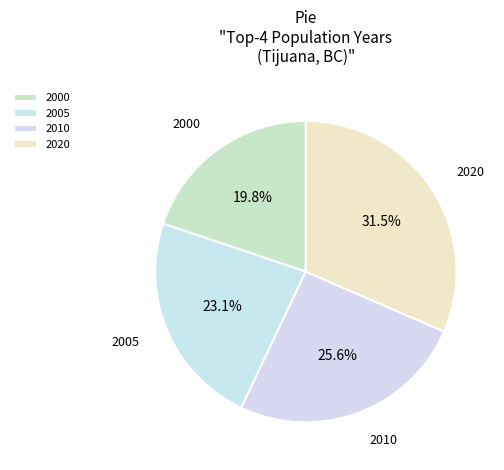

The 2020 slice represents 38% of the pie. True or false?

False